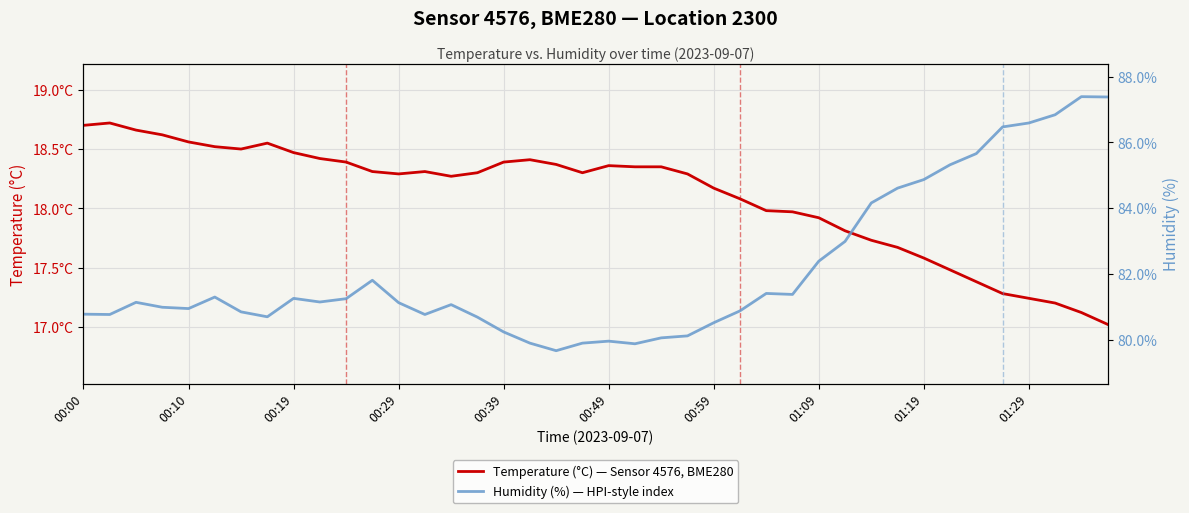

What is the difference between the Humidity (%) — HPI-style index values at 00:00 and 30?

3.4